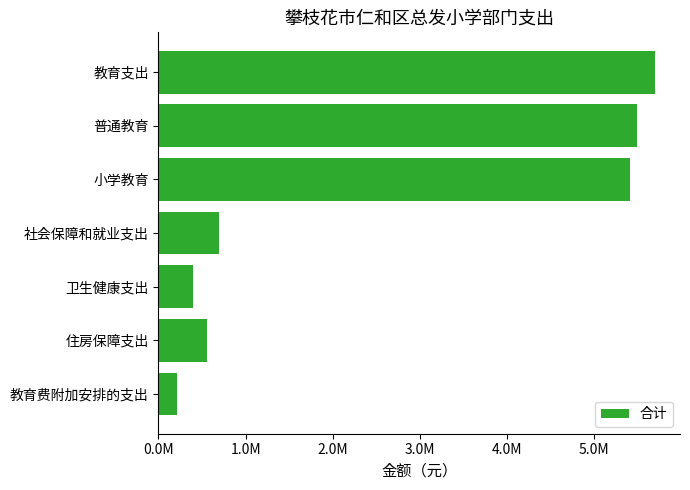

Which category has the lowest value across all series?

教育费附加安排的支出